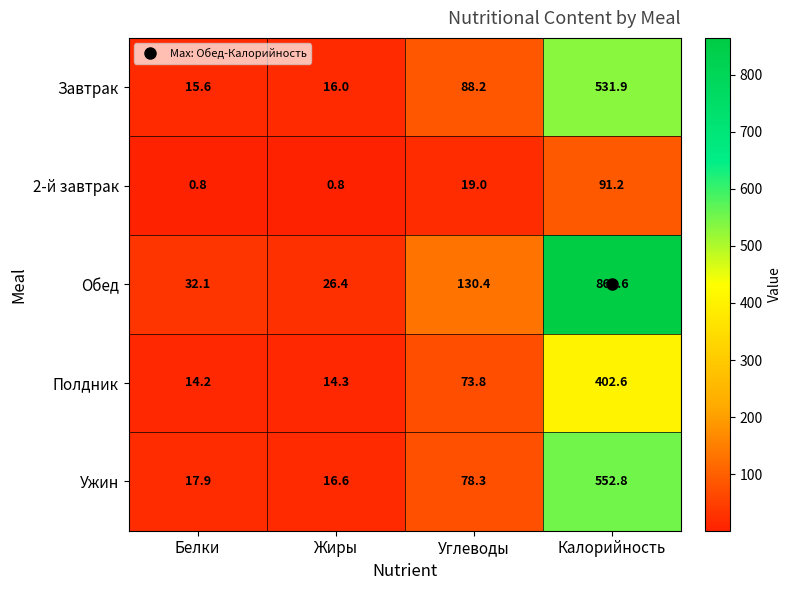

Which series has the largest total across all categories?

Обед